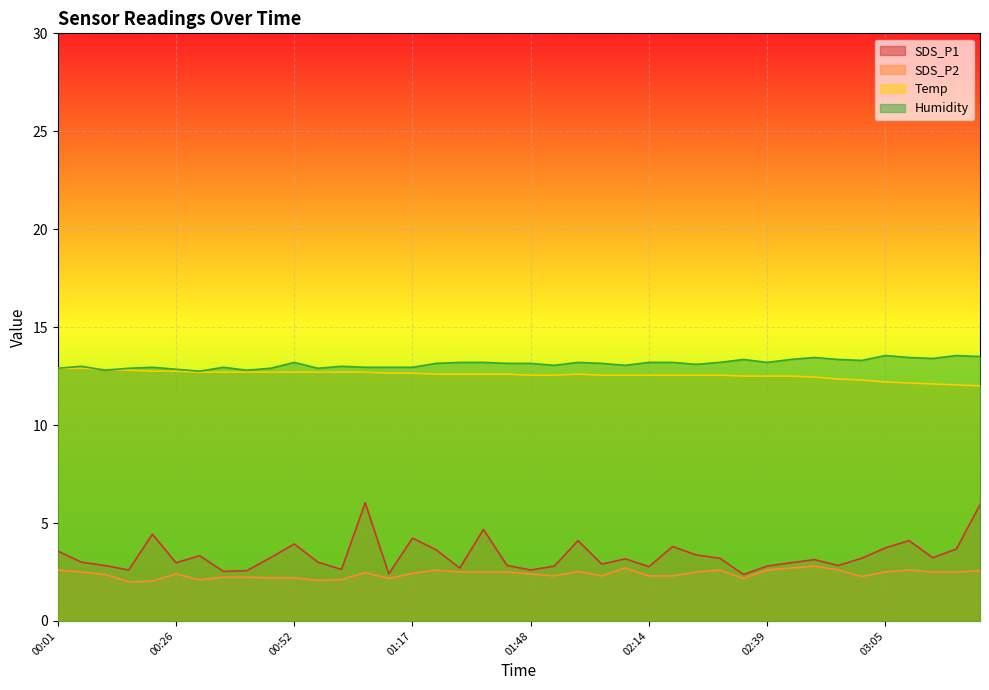

What is the sum of all Humidity values?

525.2